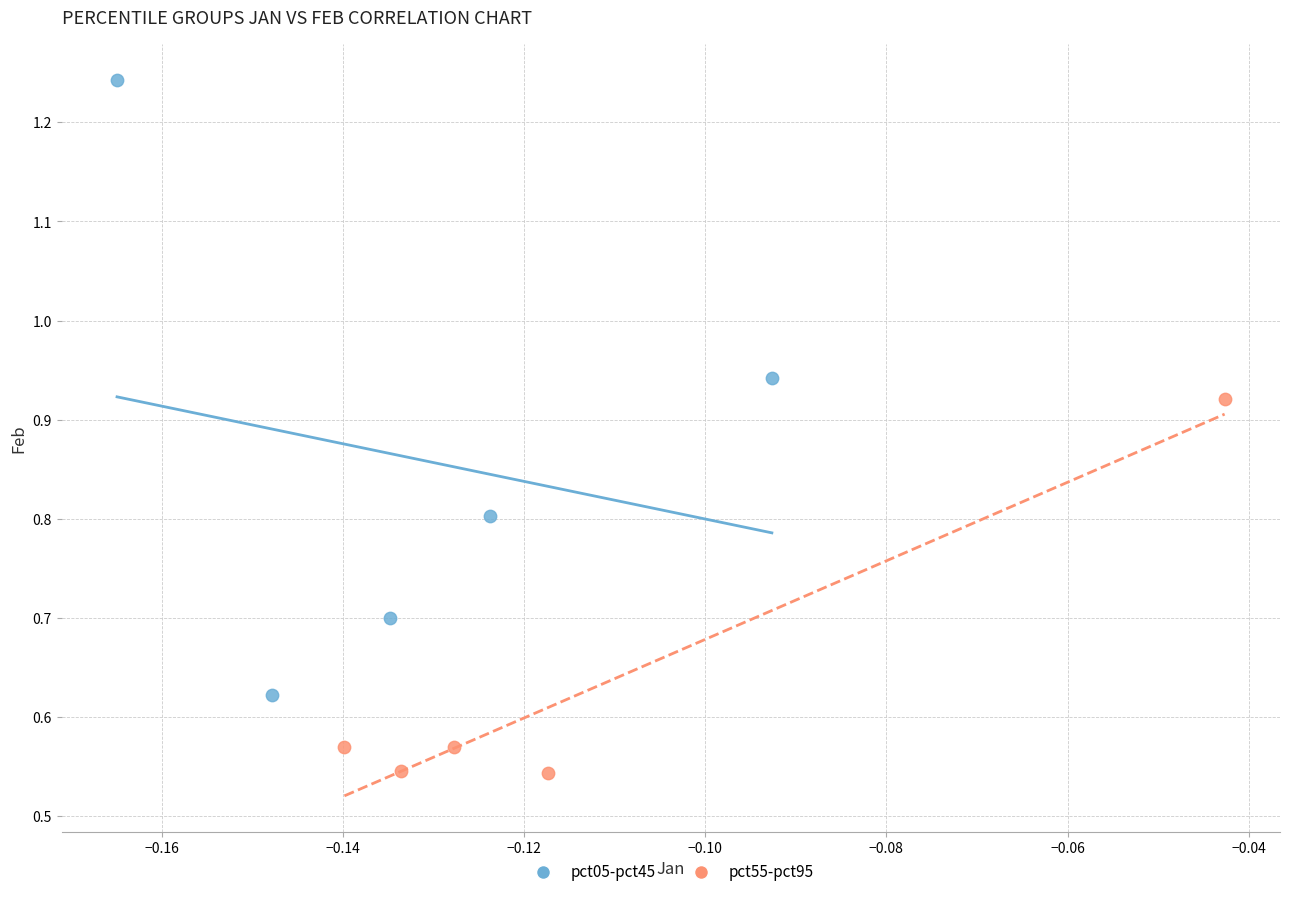

Which series has the widest spread of Y values?

pct05-pct45